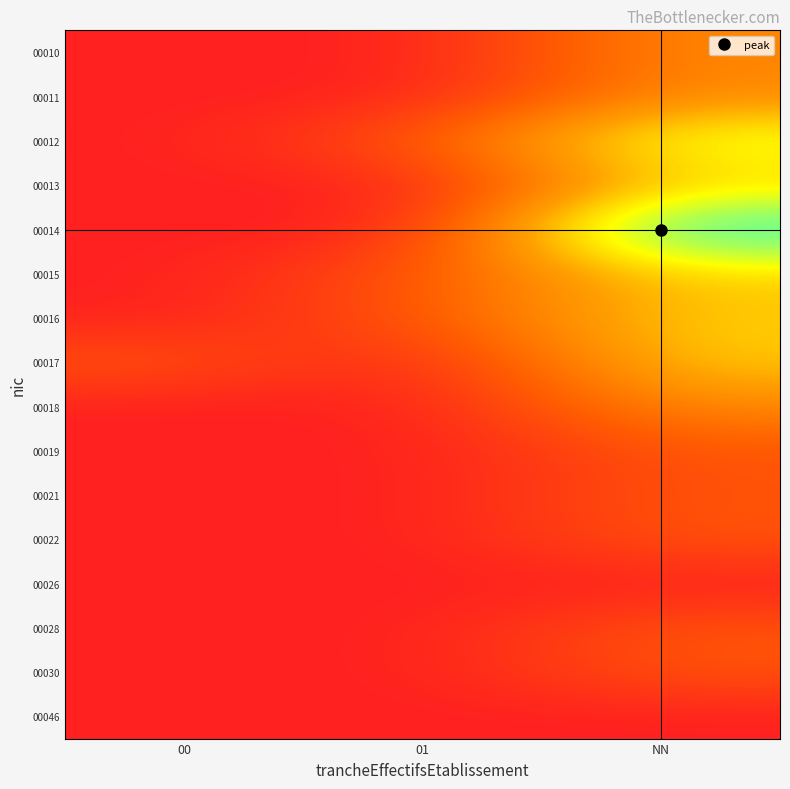

Which series has the widest spread of values?

00014